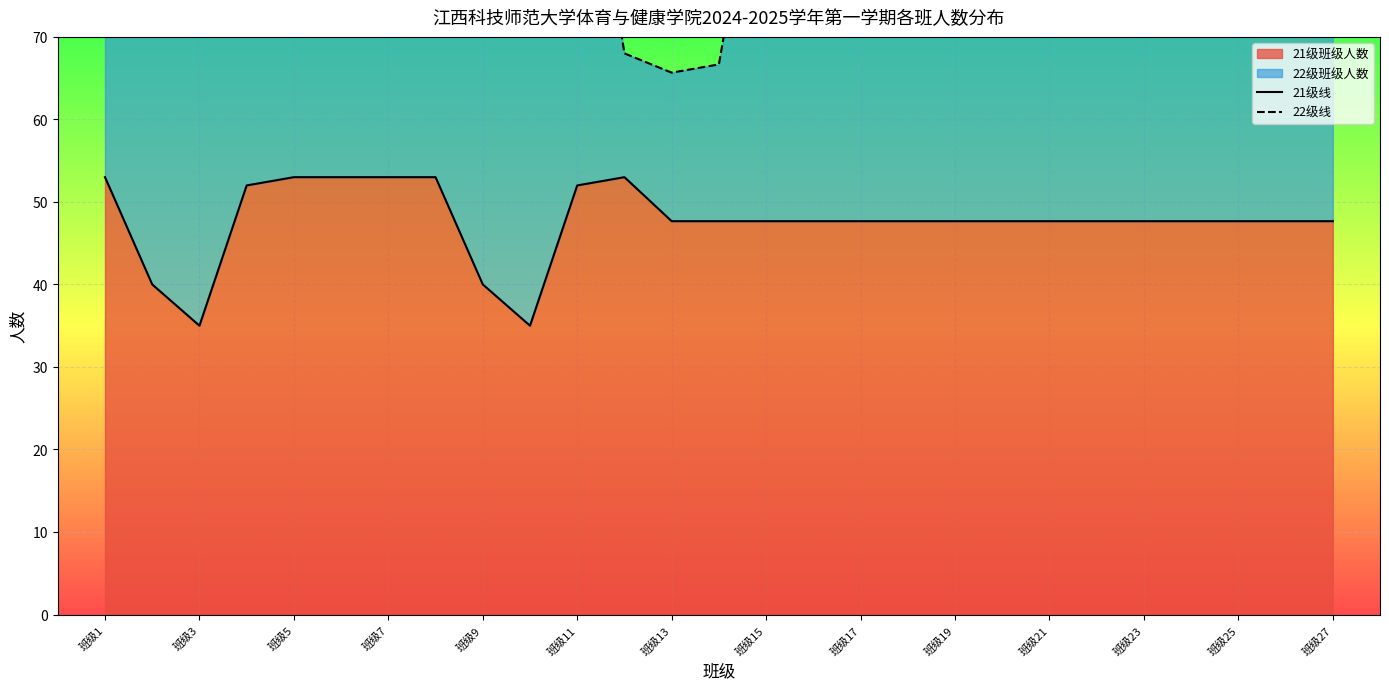

How many distinct data groups are displayed?

2